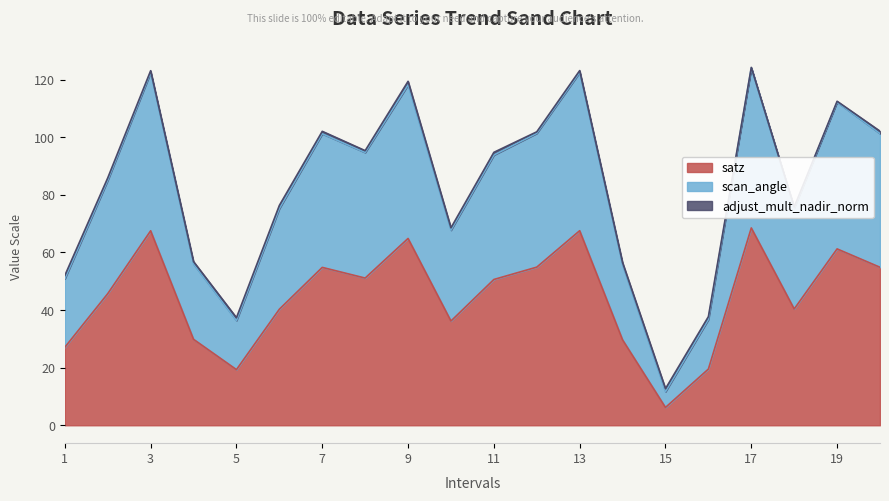

What is the lowest value of the satz series?

6.2